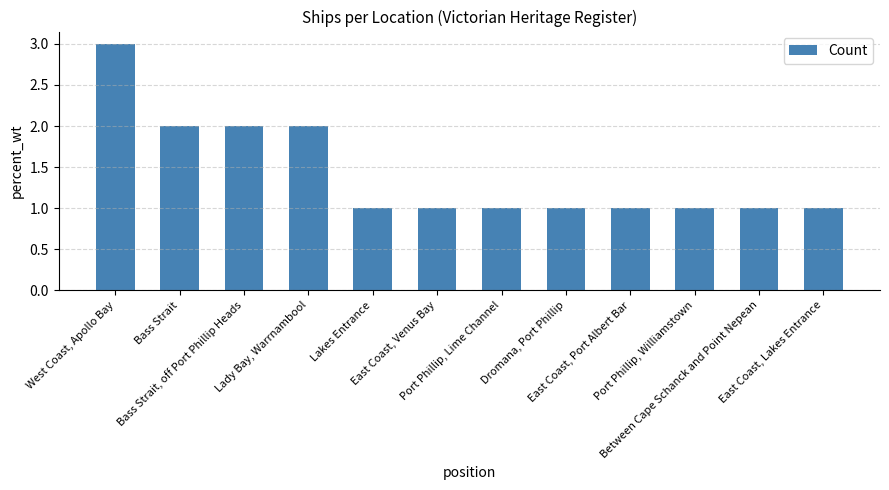

Which label corresponds to the largest value in the chart?

West Coast, Apollo Bay